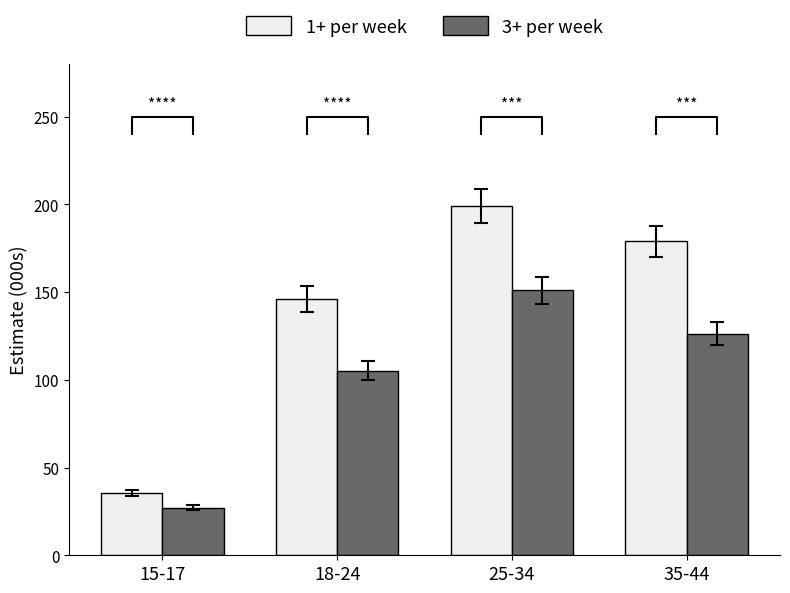

Which has a higher value, 25-34 or 35-44?

25-34